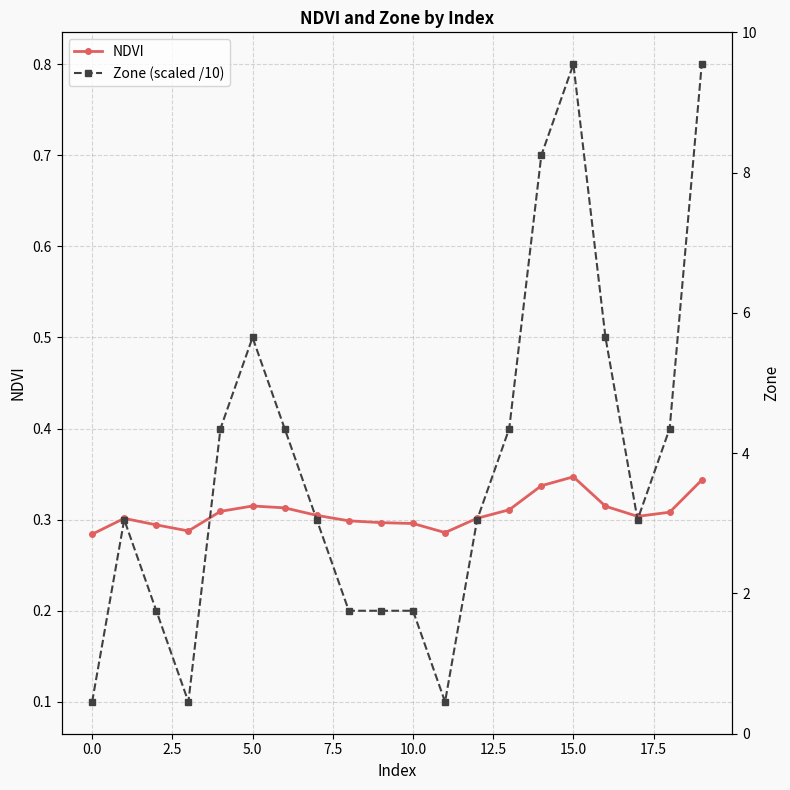

What is the label of the 5th point from the right?

15